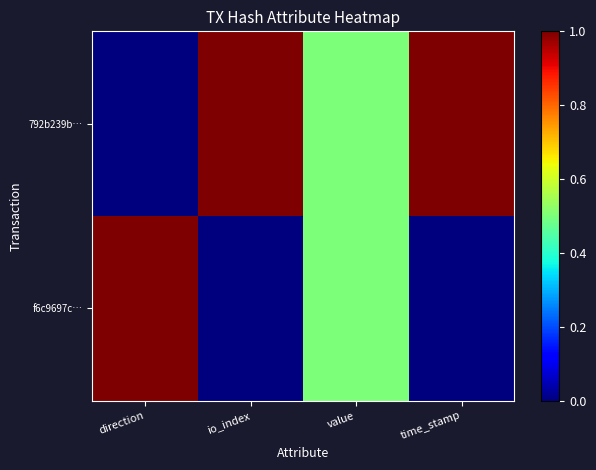

Which series has the widest spread of values?

792b239b…